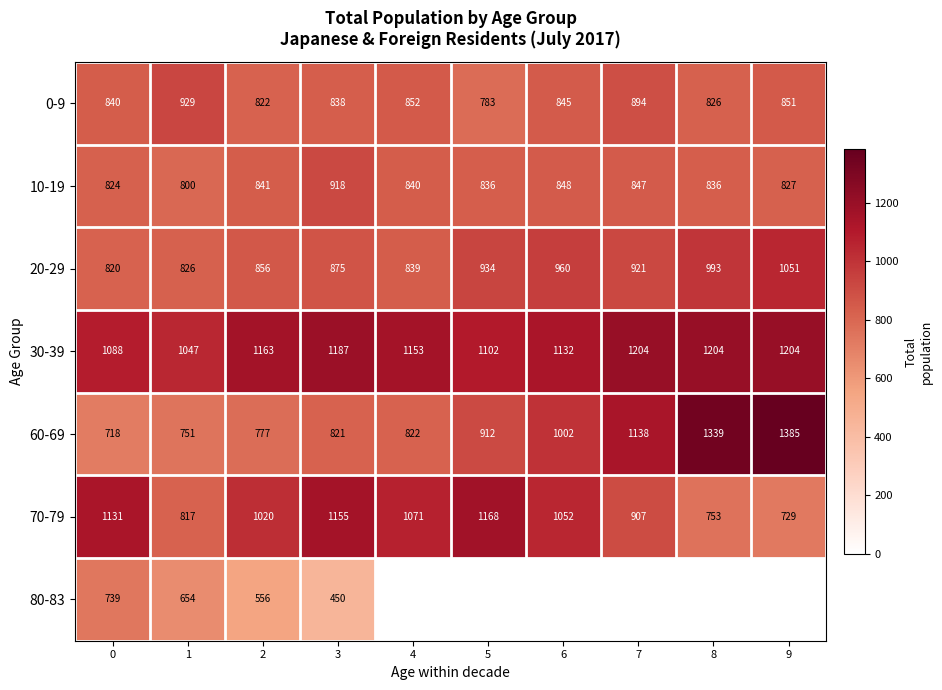

Between 7 and 3, which is larger?

7